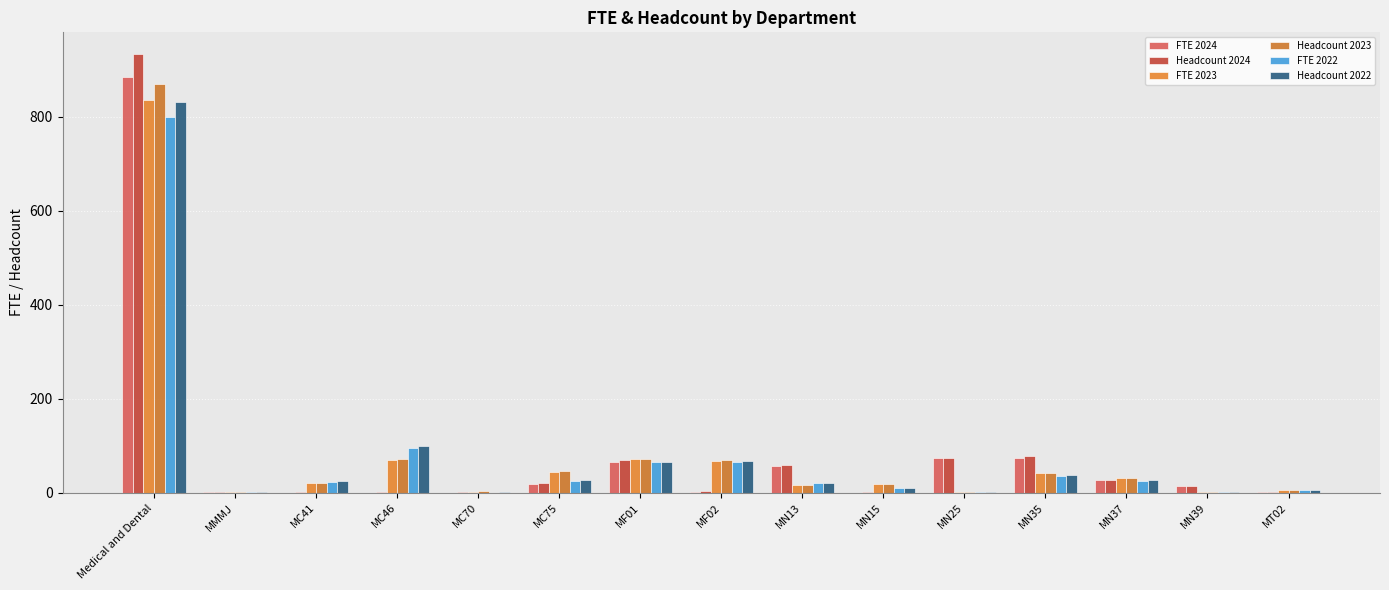

How many data points does each series have?

15